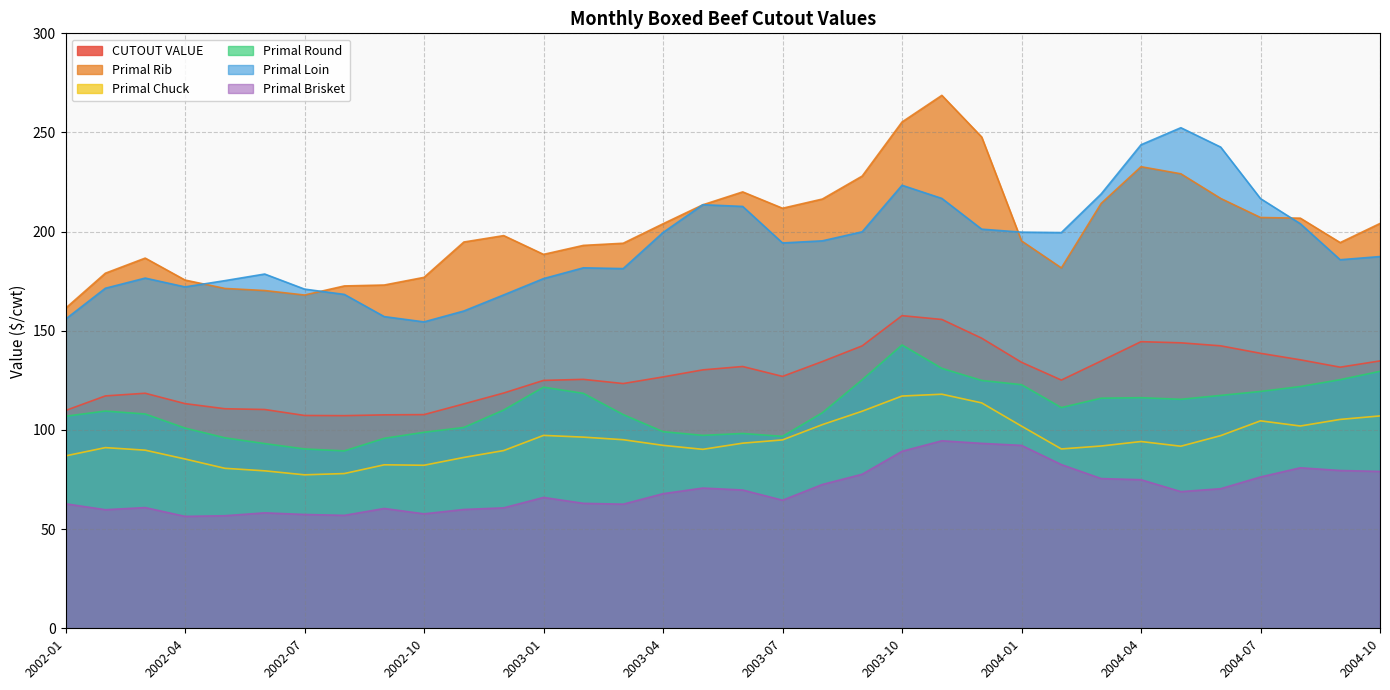

What is the maximum value for CUTOUT VALUE?

157.6